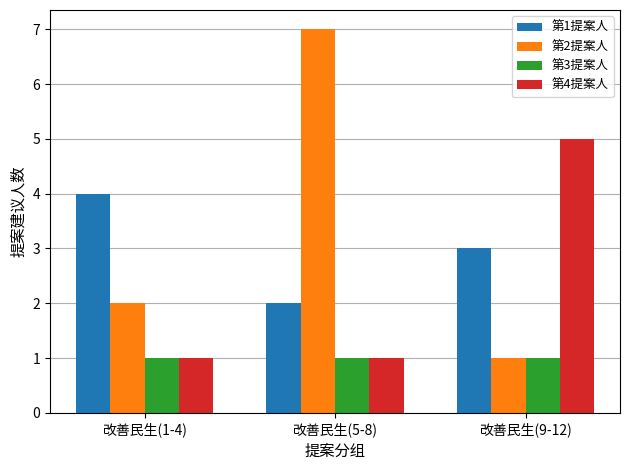

True or false: 第2提案人 has a value of 2 at 改善民生(1-4).

True